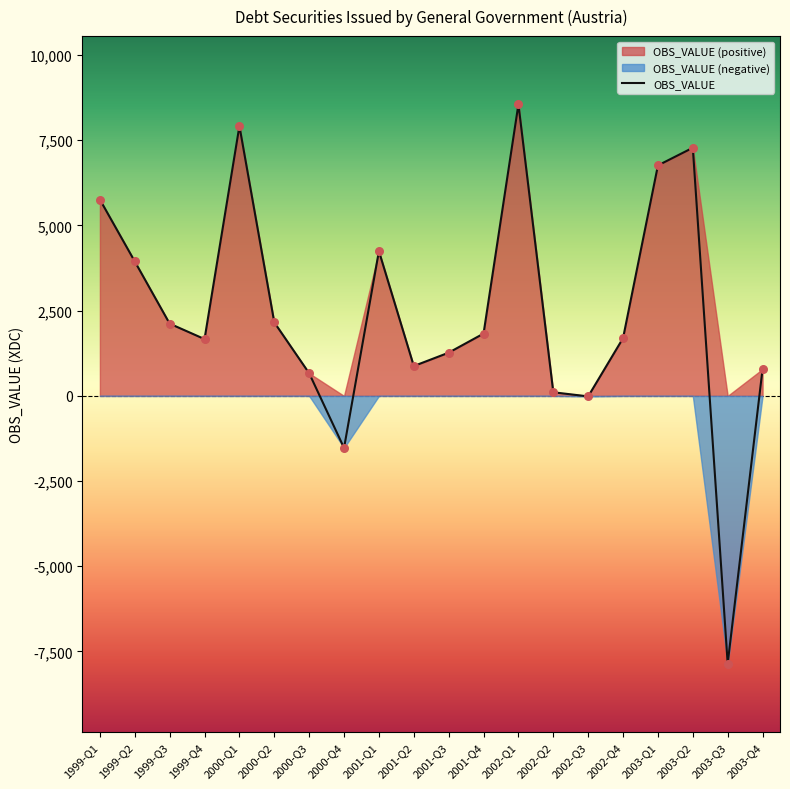

What is the change in value from 2000-Q2 to 2001-Q1?

+2090